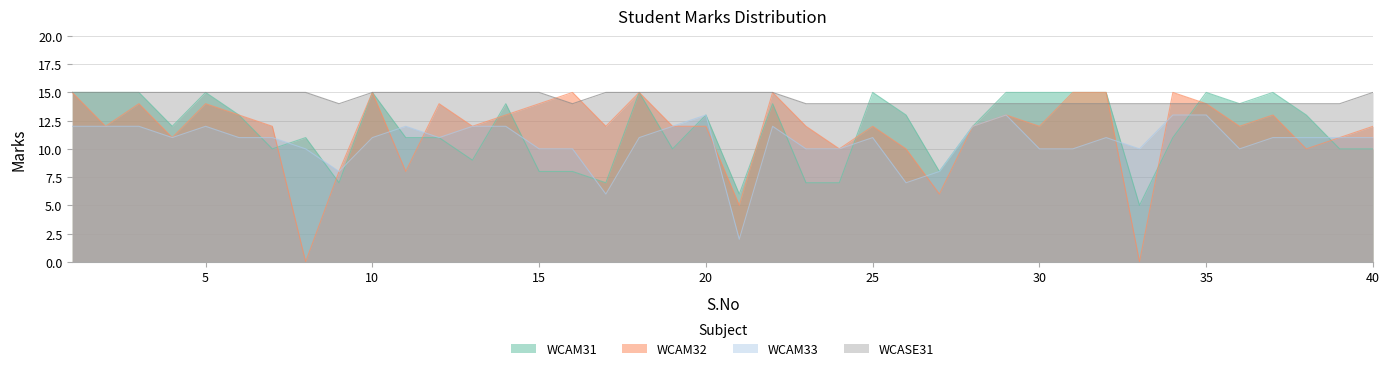

What value does the WCAM33 series have at 15?

10